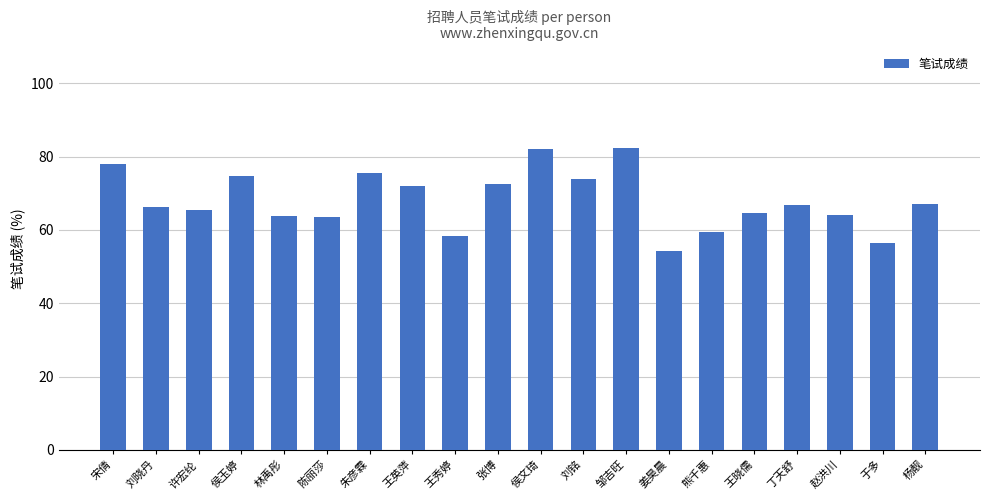

Read the value at 邹吉旺.

82.2